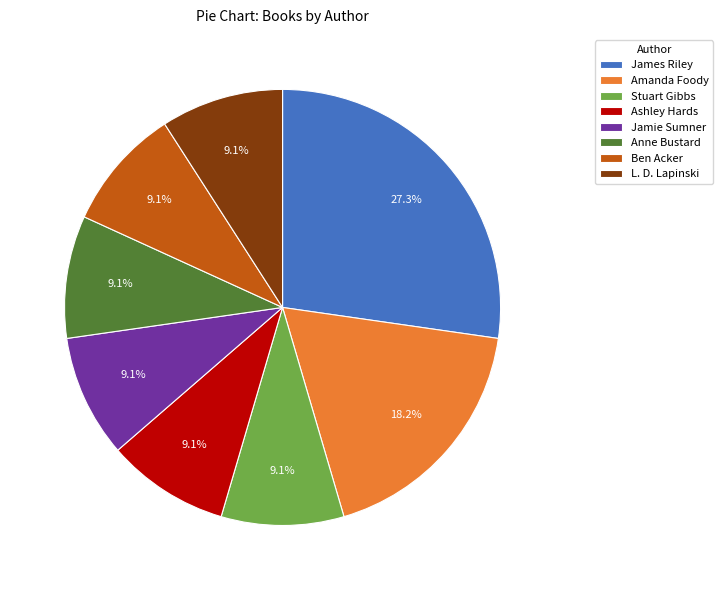

To the nearest percent, what is the combined percentage of L. D. Lapinski and Ashley Hards?

18%